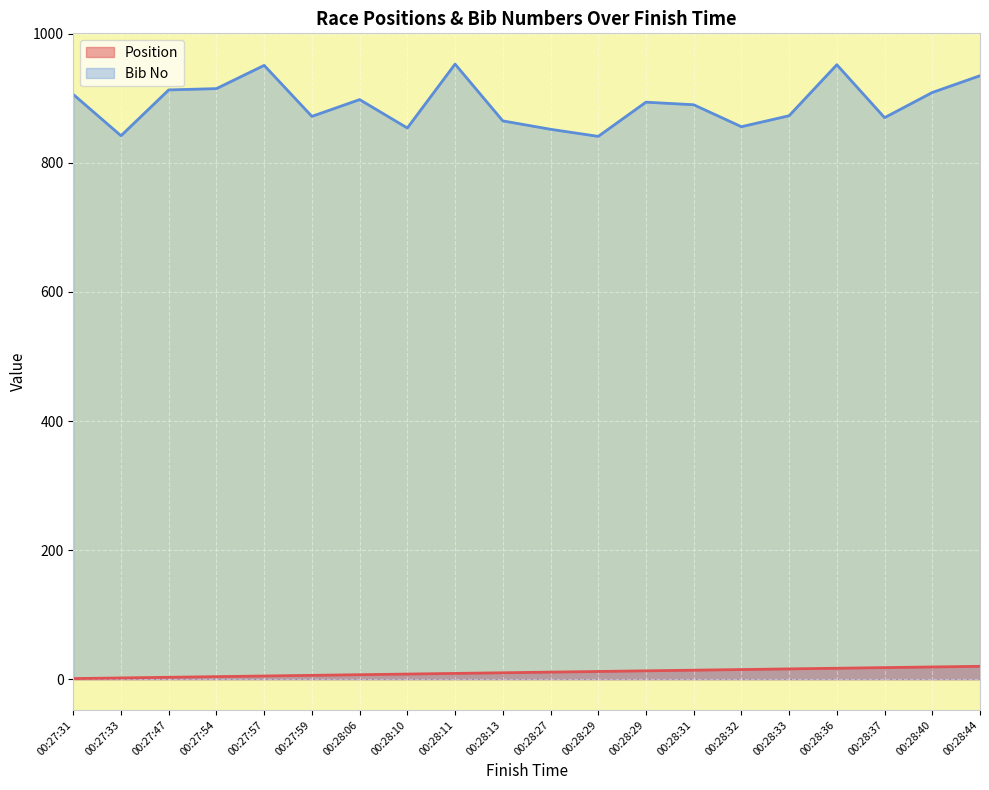

The Position series shows 18 at 00:28:37. True or false?

True